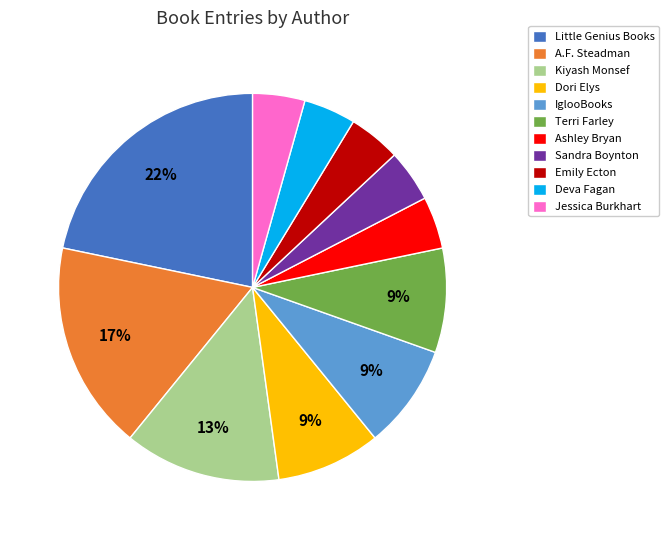

To the nearest percent, what percentage of the pie is Dori Elys?

9%